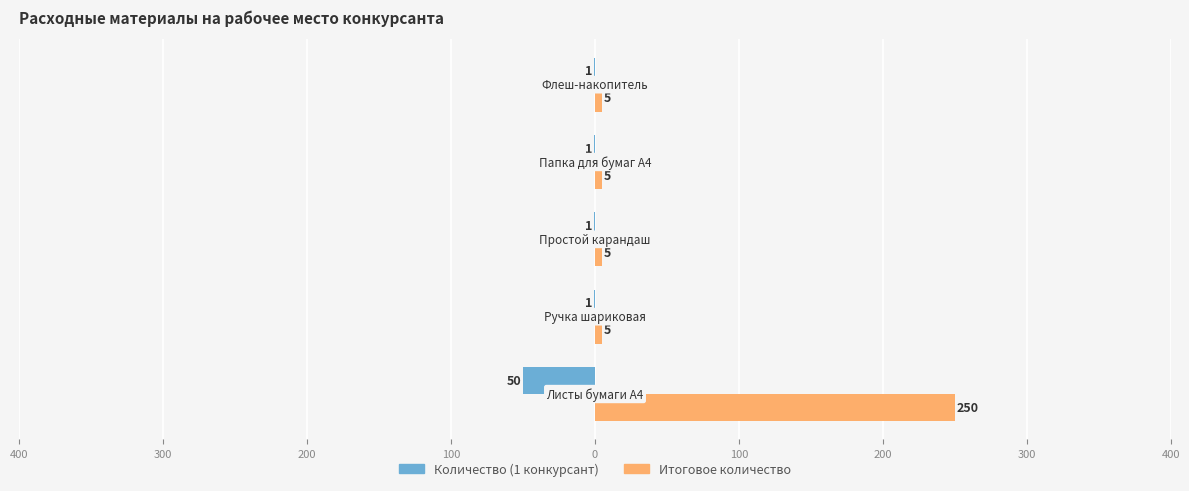

Reading right to left, list all the values displayed in this chart.

Количество (1 конкурсант): -1	-1	-1	-1	-50
Итоговое количество: 5	5	5	5	250